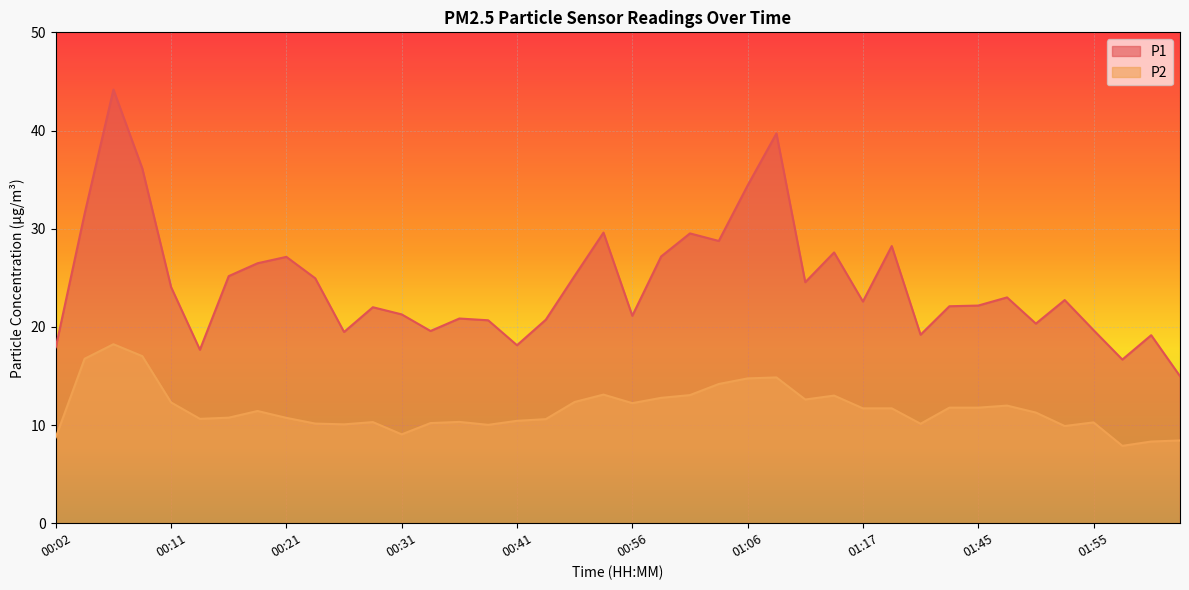

Reading left to right, transcribe all the data shown in this chart.

P1: 17.9	31.5	44.2	36.1	24.1	17.7	25.2	26.5	27.1	24.9	19.5	22.0	21.3	19.6	20.9	20.7	18.1	20.7	25.2	29.6	21.1	27.2	29.5	28.8	34.4	39.7	24.6	27.6	22.6	28.2	19.2	22.1	22.2	23.0	20.3	22.7	19.7	16.7	19.1	15.0
P2: 8.8	16.8	18.2	17.0	12.3	10.6	10.8	11.4	10.7	10.2	10.1	10.3	9.1	10.2	10.3	10.0	10.4	10.6	12.3	13.1	12.2	12.8	13.1	14.2	14.8	14.8	12.6	13.0	11.7	11.7	10.1	11.8	11.8	12.0	11.3	9.9	10.3	7.9	8.3	8.4